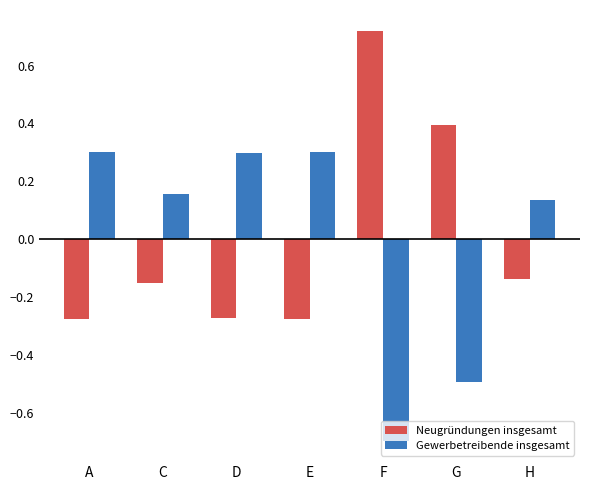

Which label corresponds to the largest value in the chart?

F